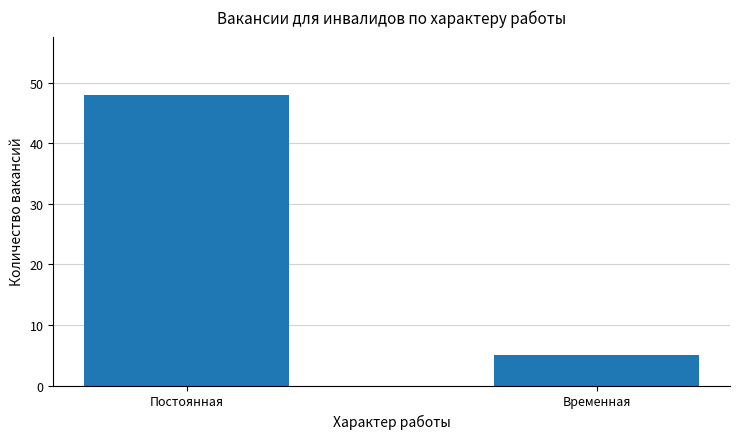

Is it true that the value at Временная is 5?

True